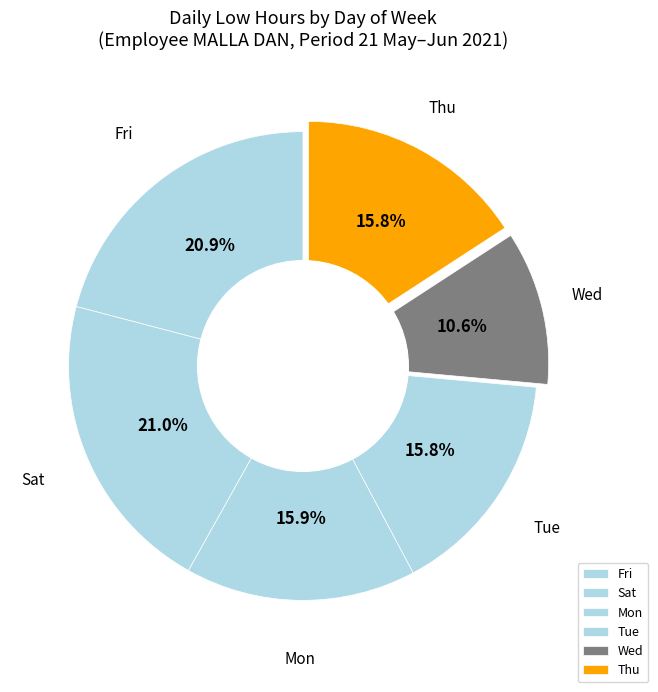

Count the number of slices in the pie.

6